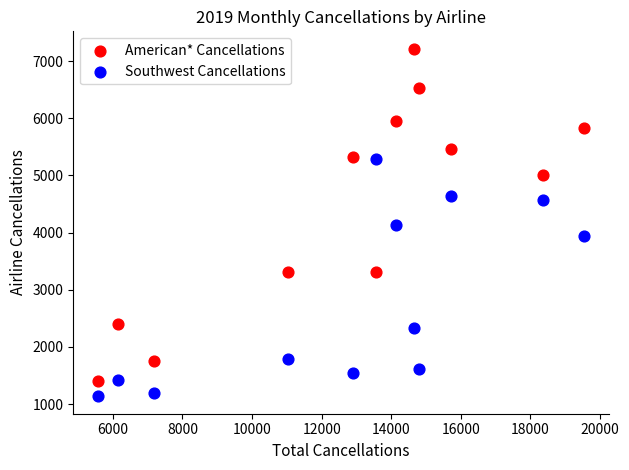

Across all data points, what is the range of Y values (max minus min)?

6082